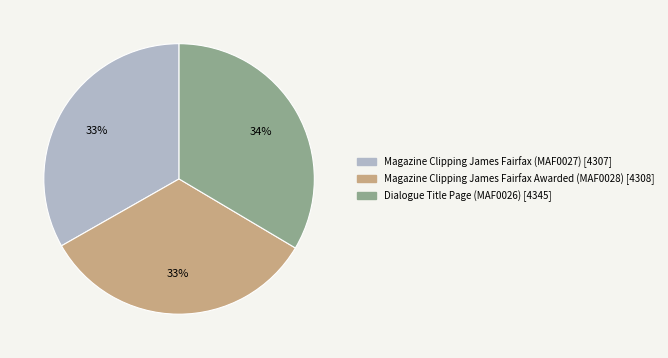

Is there a majority slice in this chart?

No